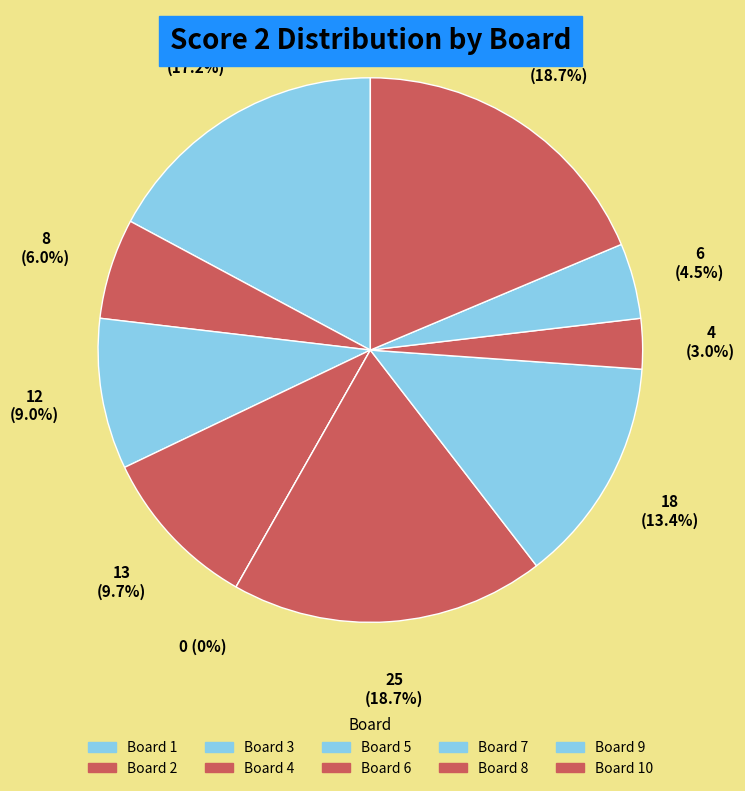

What is the change in value from Board 2 to Board 9?

-2